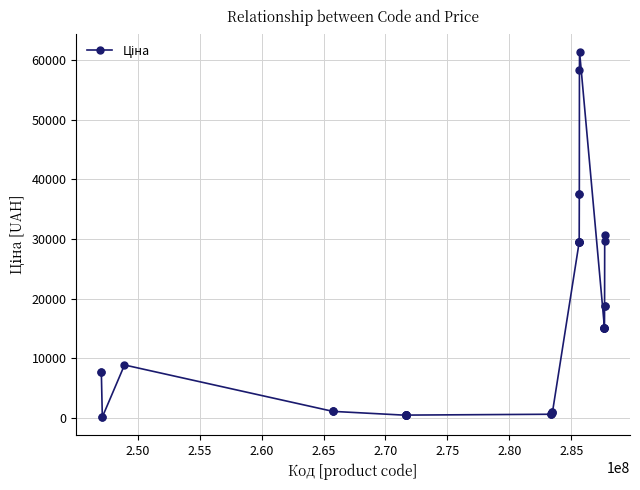

True or false: the data has more than 2 interior local peaks.

True